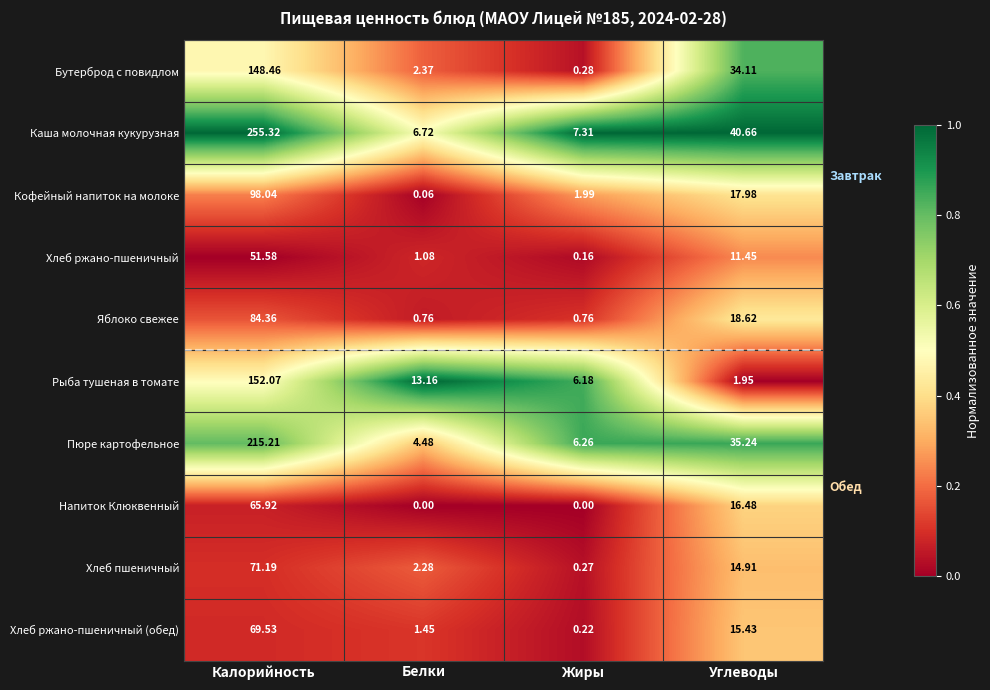

At Жиры, list the series in order from largest to smallest.

Каша молочная кукурузная, Пюре картофельное, Рыба тушеная в томате, Кофейный напиток на молоке, Яблоко свежее, Бутерброд с повидлом, Хлеб пшеничный, Хлеб ржано-пшеничный (обед), Хлеб ржано-пшеничный, Напиток Клюквенный